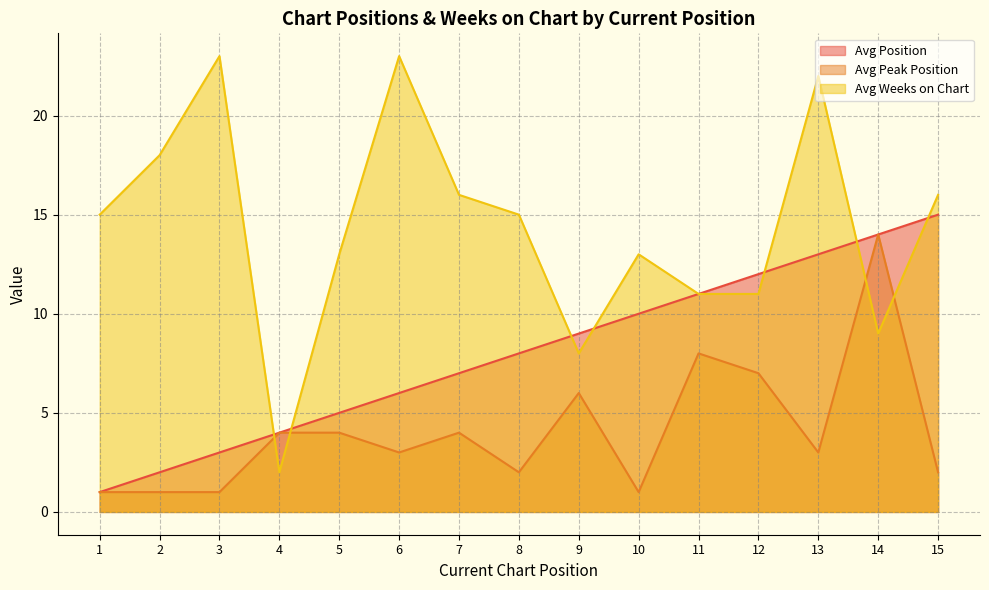

Which series changed the most between 2 and 13?

Avg Position